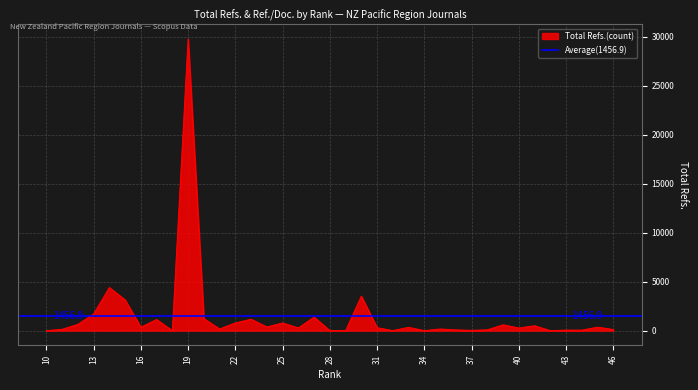

Read the value at 15.

3138